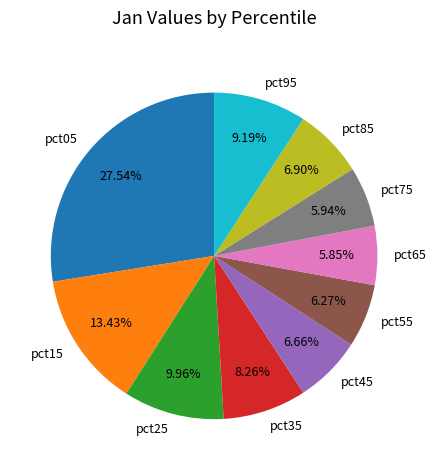

To the nearest percent, what is the average slice percentage?

10%